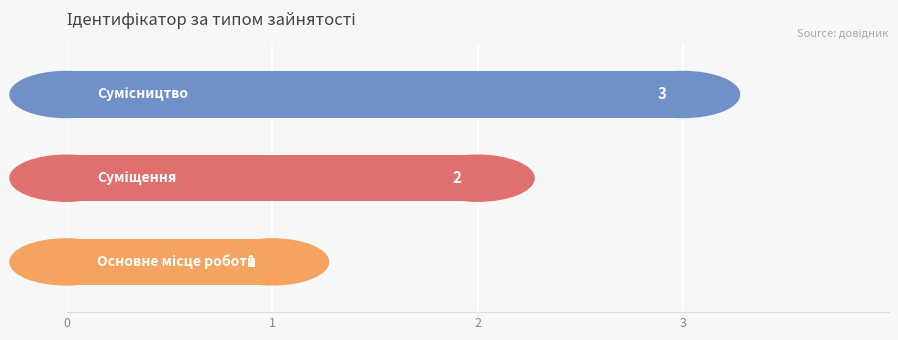

What is the greatest value displayed?

3